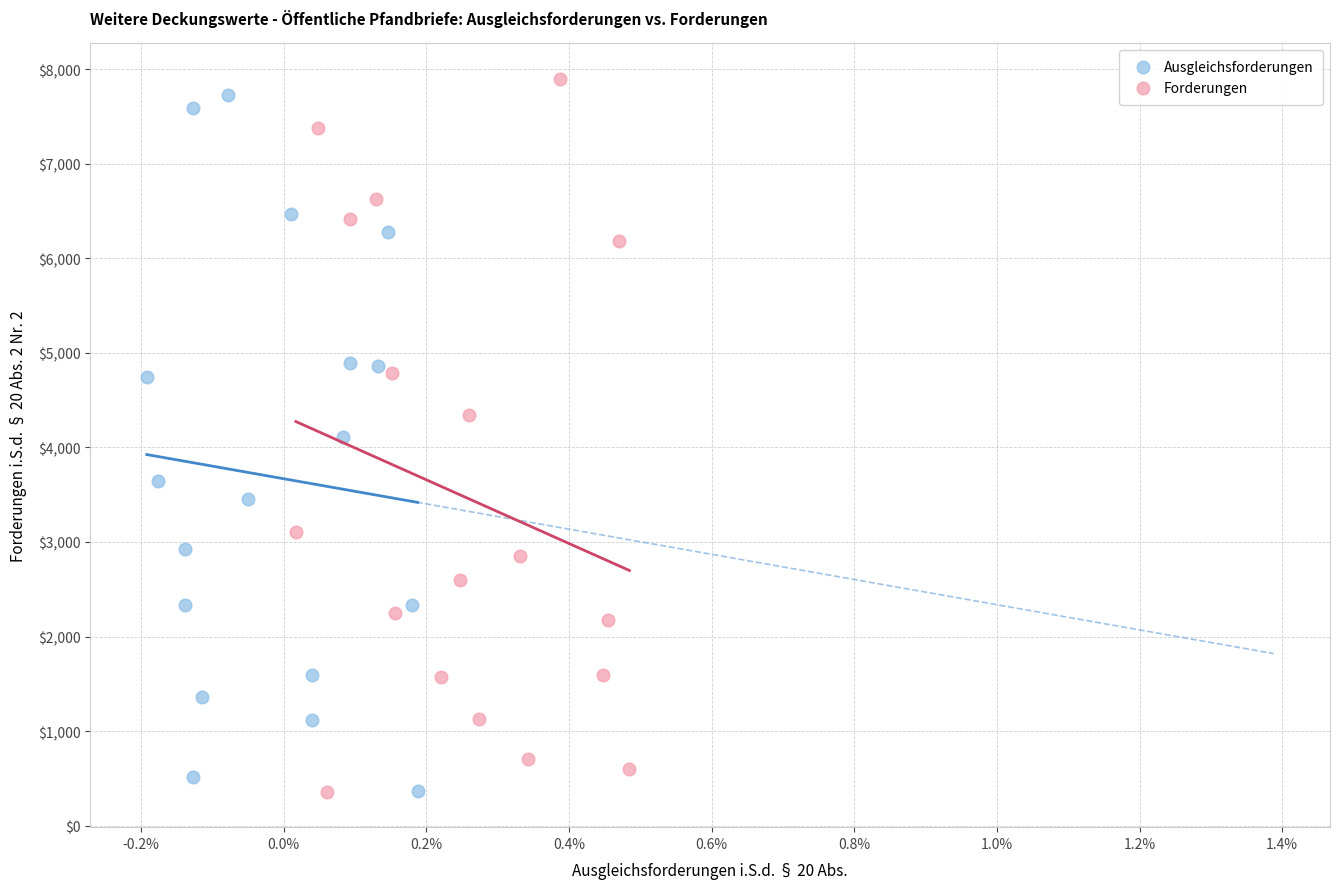

What are all the series names shown in the legend?

Ausgleichsforderungen, Forderungen